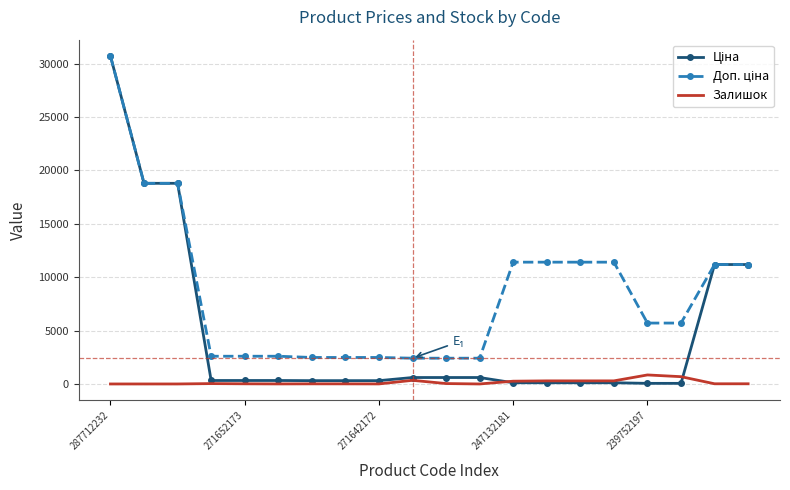

What is the maximum value shown in the chart?

30717.1